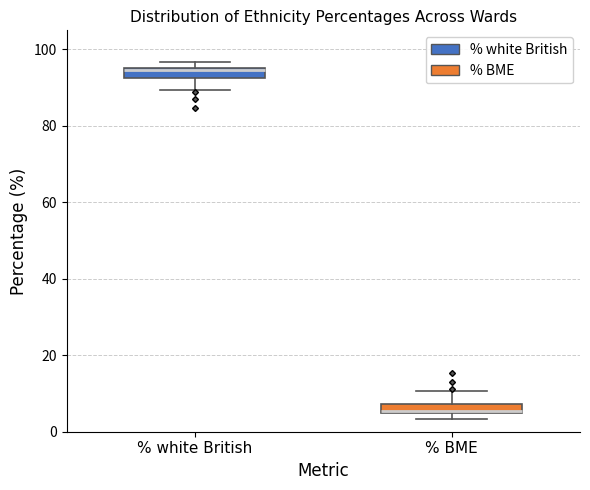

Where is the upper edge of the box for % BME on the y-axis? The values are not printed on the chart, so give them approximately, as read against the axis.

8